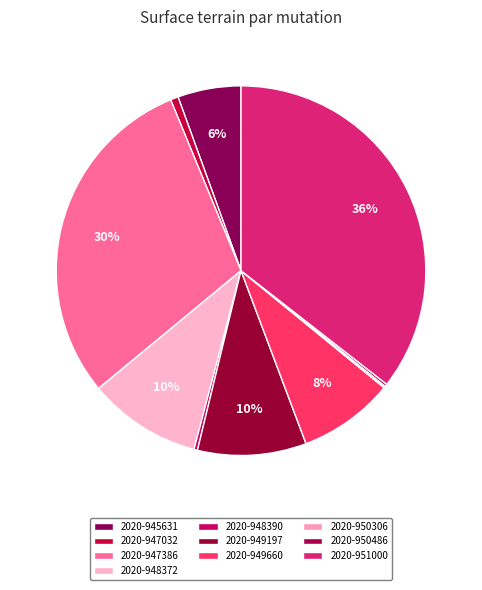

Is there a majority slice in this chart?

No